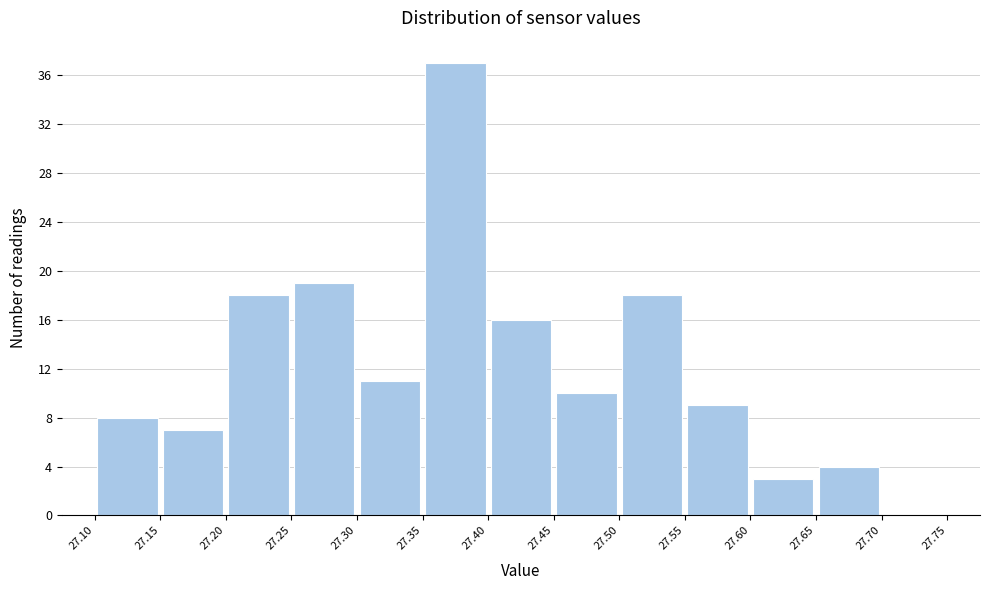

Which range on the x-axis has the tallest bar?

27.35 to 27.40